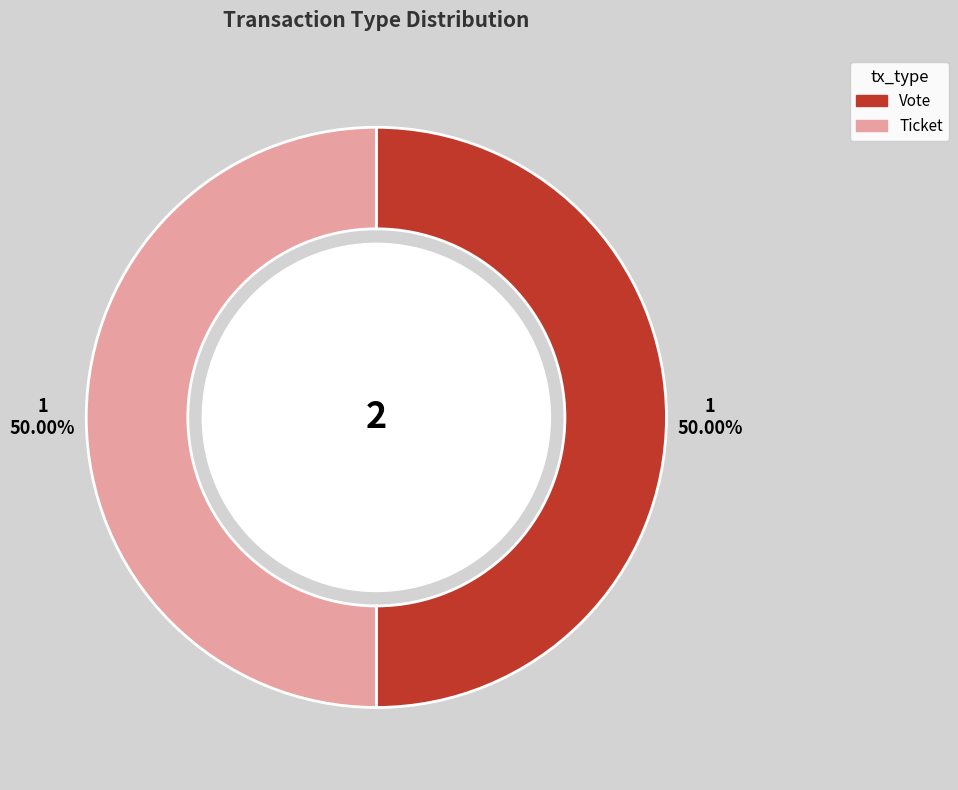

Do Vote and Ticket together represent more than half of the pie?

Yes